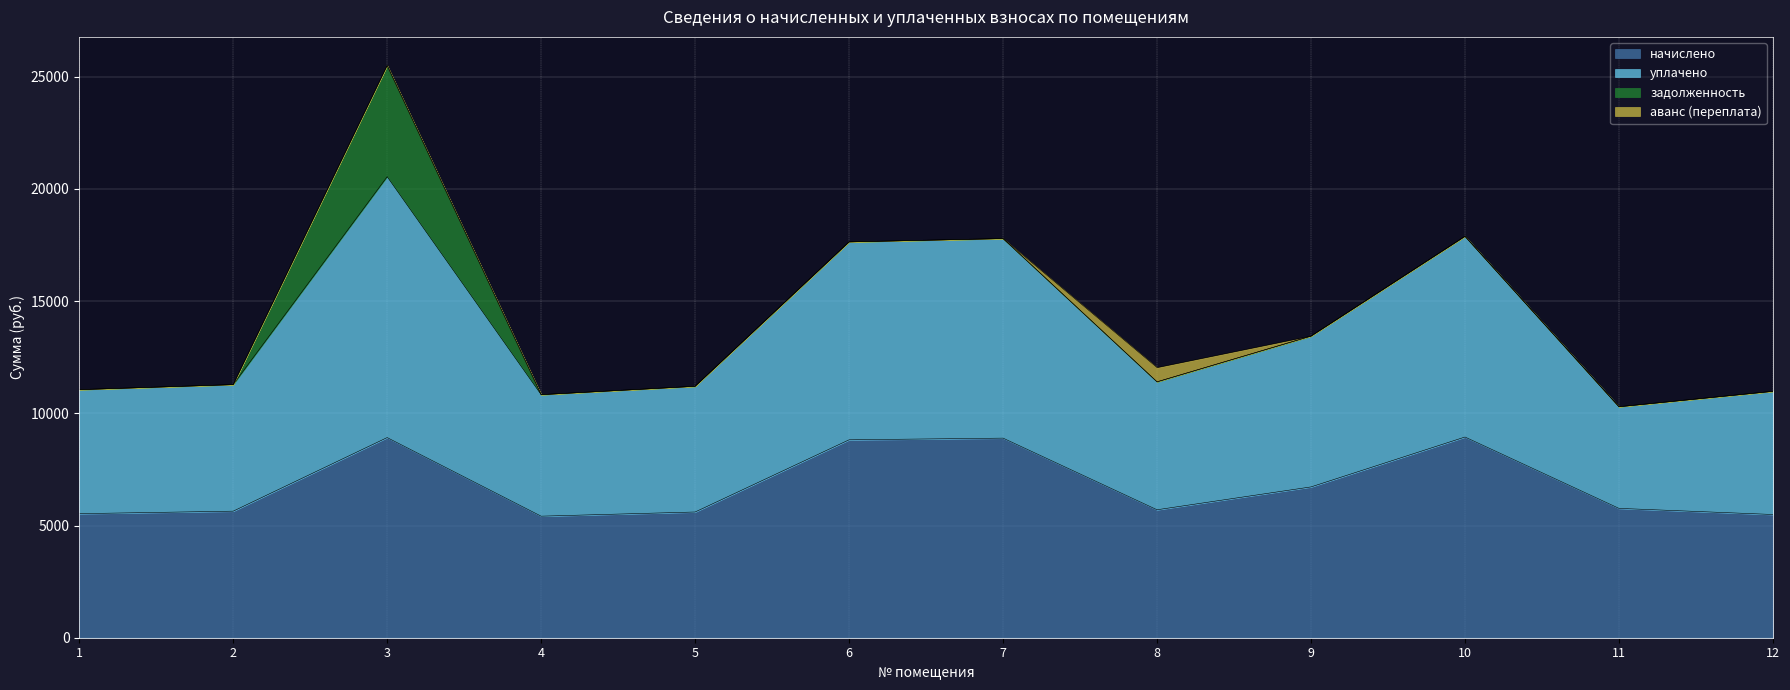

At which label does уплачено reach its minimum?

11